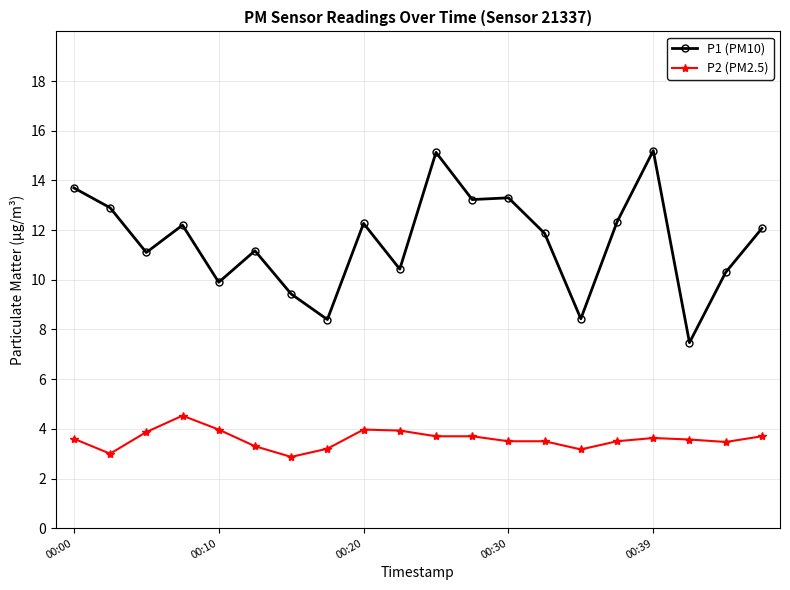

True or false: P2 (PM2.5) and P1 (PM10) cross at least once.

False